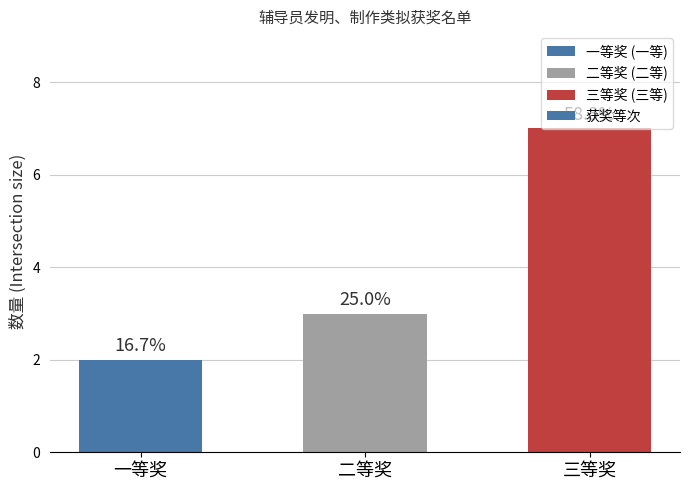

How many values are between 2 and 7?

3